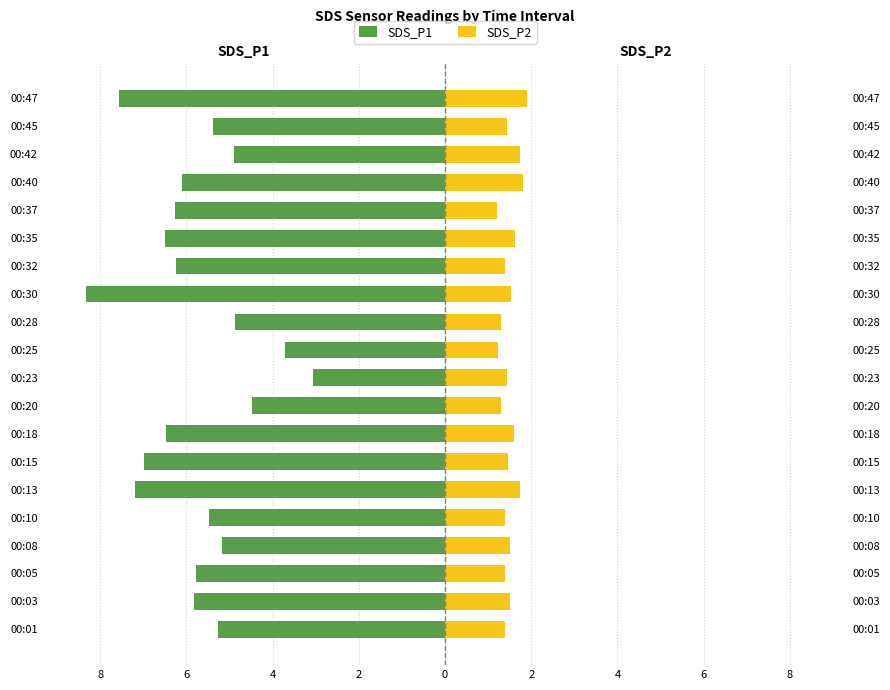

Read the SDS_P2 value at 00:23.

1.4